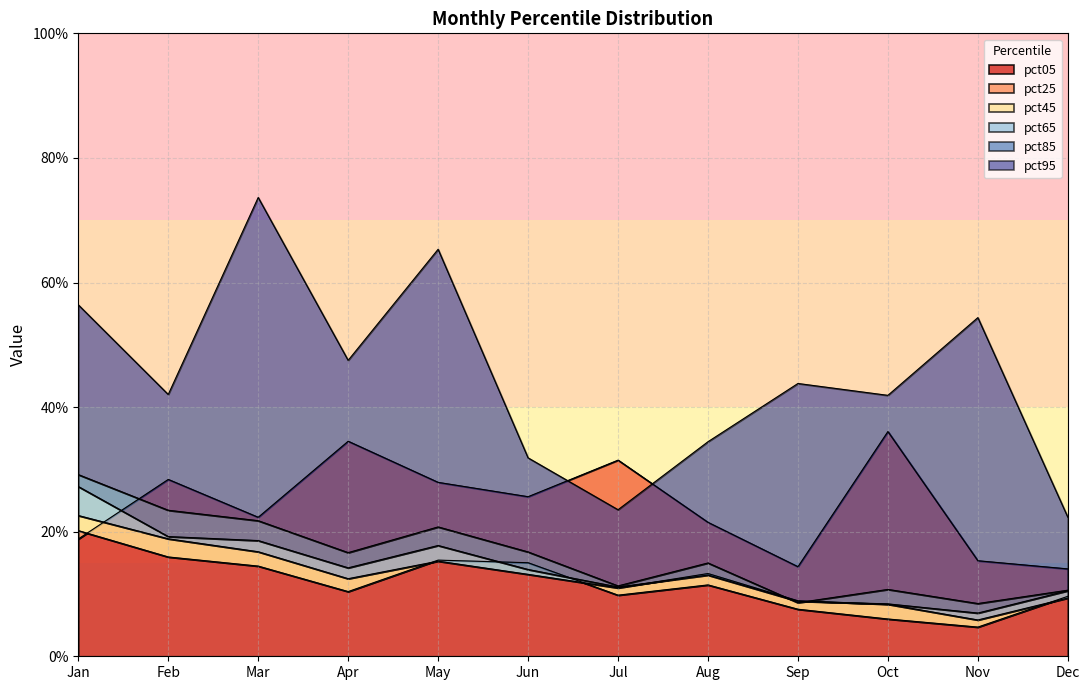

At which category does pct25 reach its first local valley?

Apr